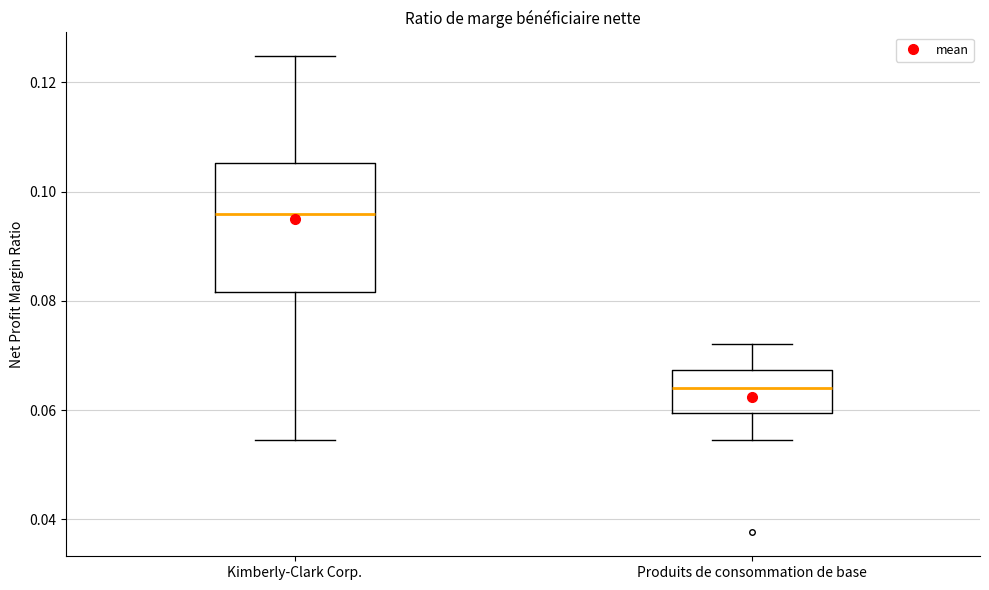

Reading left to right, read every box against the y-axis: the position of its median line, the range the box covers, and the ends of its whiskers. The values are not printed on the chart, so give them approximately, as read against the axis.

Kimberly-Clark Corp.: median 0.096, box 0.082 to 0.106, whiskers 0.054 to 0.124
Produits de consommation de base: median 0.064, box 0.060 to 0.068, whiskers 0.054 to 0.072